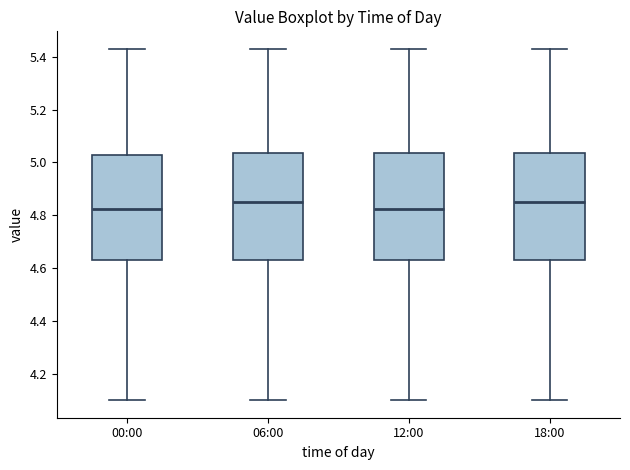

Reading left to right, transcribe this box plot: for each box, give where its median line is, the range the box spans, and where its two whiskers end, as read against the y-axis. The values are not printed on the chart, so give them approximately, as read against the axis.

00:00: median 4.82, box 4.64 to 5.04, whiskers 4.10 to 5.44
06:00: median 4.86, box 4.64 to 5.04, whiskers 4.10 to 5.44
12:00: median 4.82, box 4.64 to 5.04, whiskers 4.10 to 5.44
18:00: median 4.86, box 4.64 to 5.04, whiskers 4.10 to 5.44